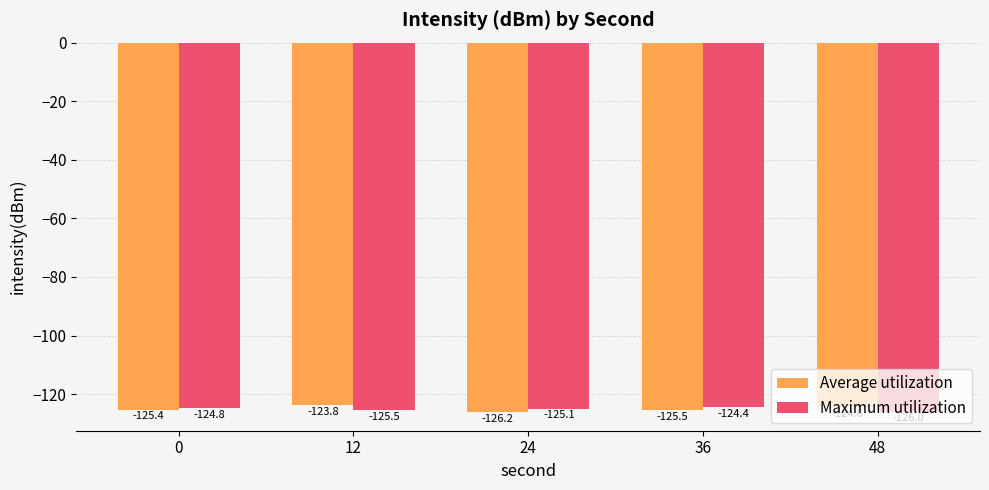

What are all the series names shown in the legend?

Average utilization, Maximum utilization